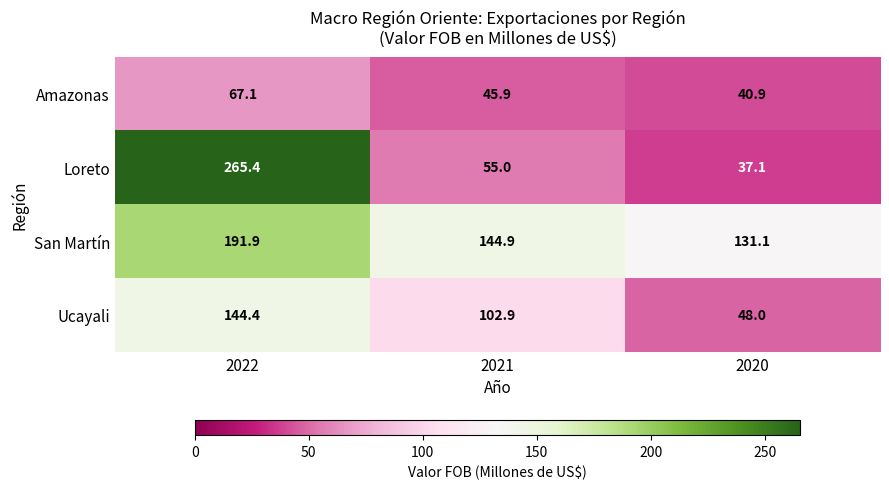

Reading left to right, transcribe all the data shown in this chart.

Amazonas: 67.1	45.9	40.9
Loreto: 265.4	55.0	37.1
San Martín: 191.9	144.9	131.1
Ucayali: 144.4	102.9	48.0